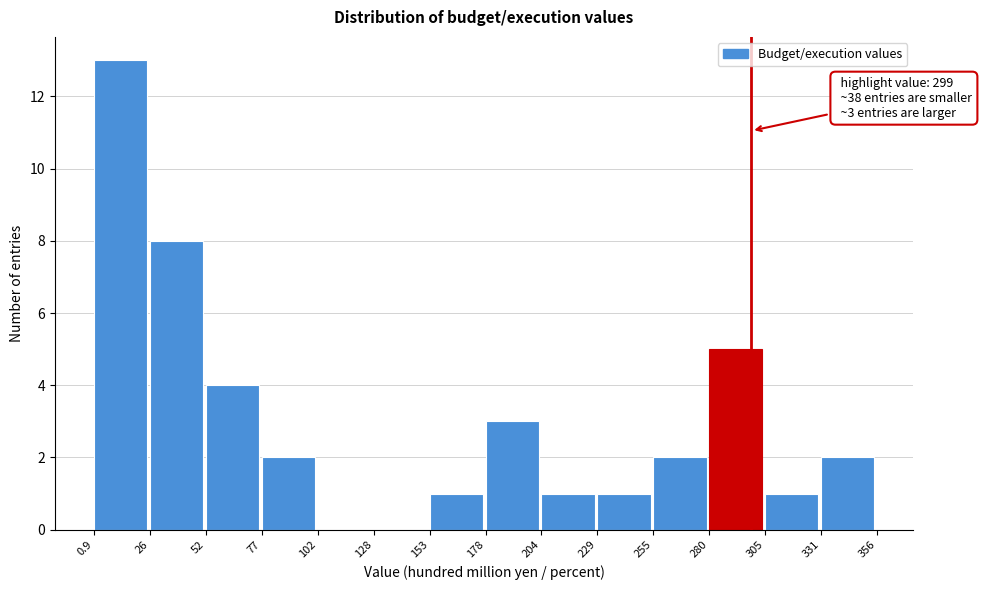

Which range on the x-axis has the tallest bar?

0.9 to 26